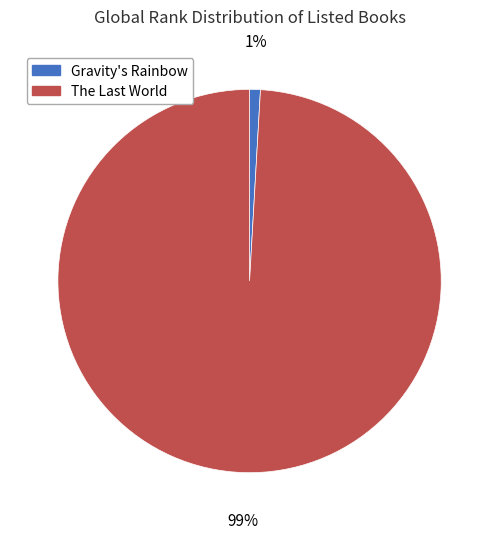

What is the largest slice in the pie chart?

The Last World